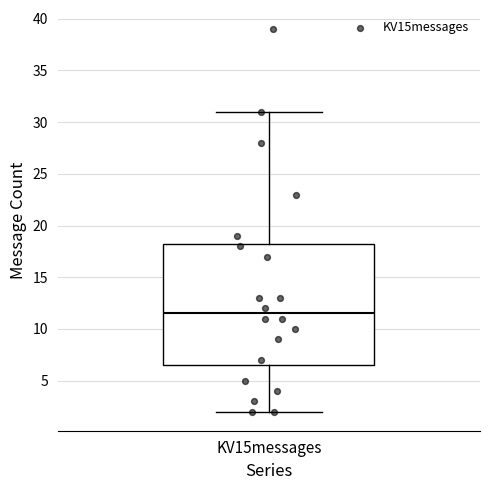

Read this box plot against the y-axis: the position of the median line, the range covered by the box, and the ends of both whiskers. The values are not printed on the chart, so give them approximately, as read against the axis.

median 11.5, box 6.5 to 18.5, whiskers 2.0 to 31.0